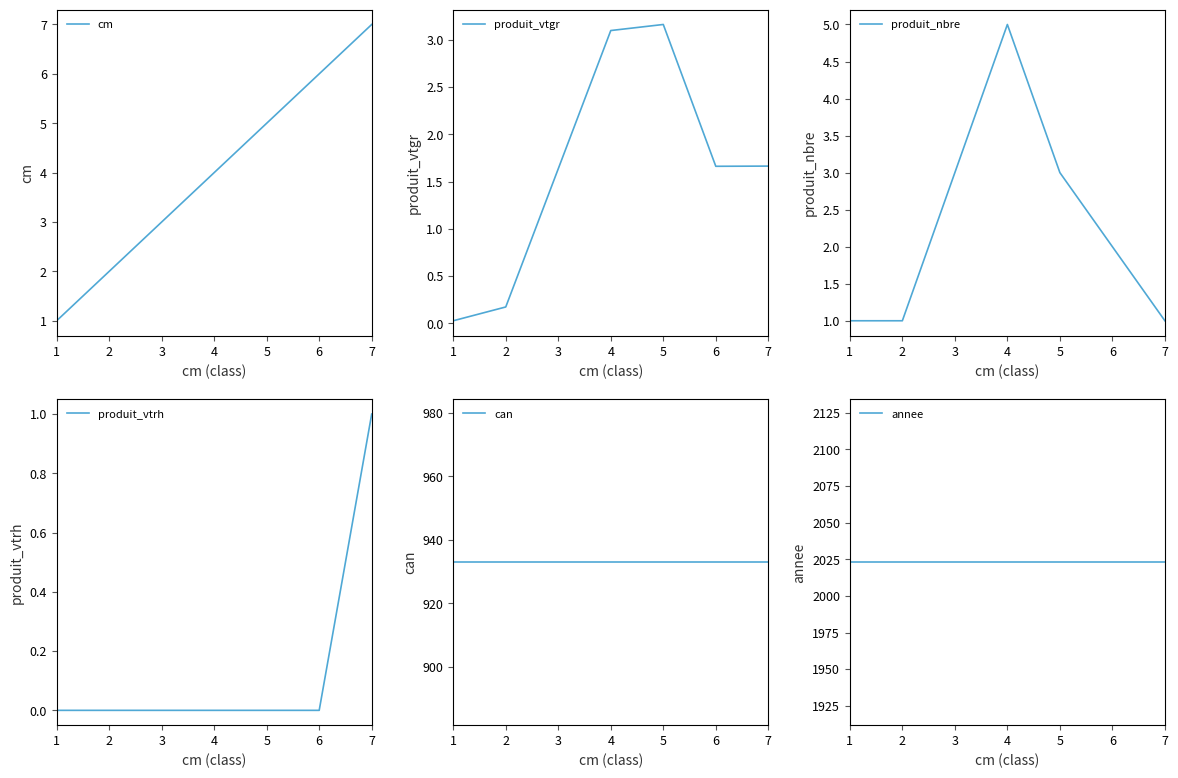

Which series has the largest total across all categories?

annee